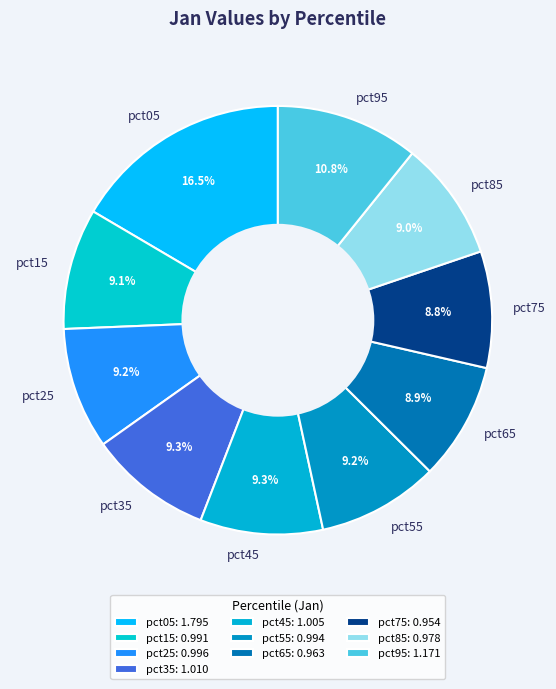

To the nearest percent, what is the combined percentage of pct45 and pct65?

18%